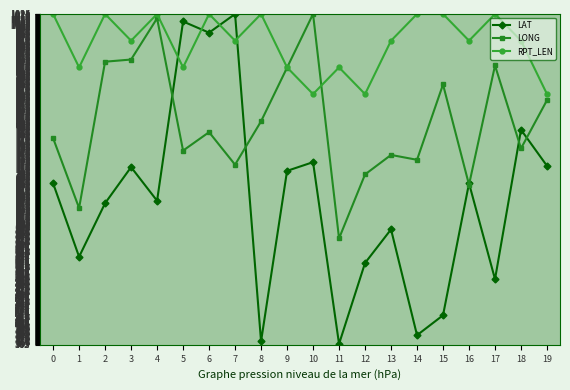

How many interior local peaks does the LAT series have?

7